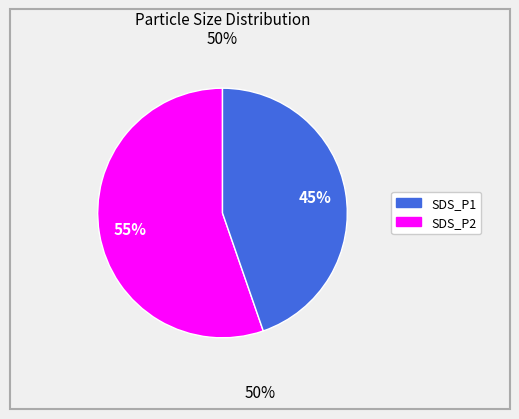

Count the number of slices in the pie.

2